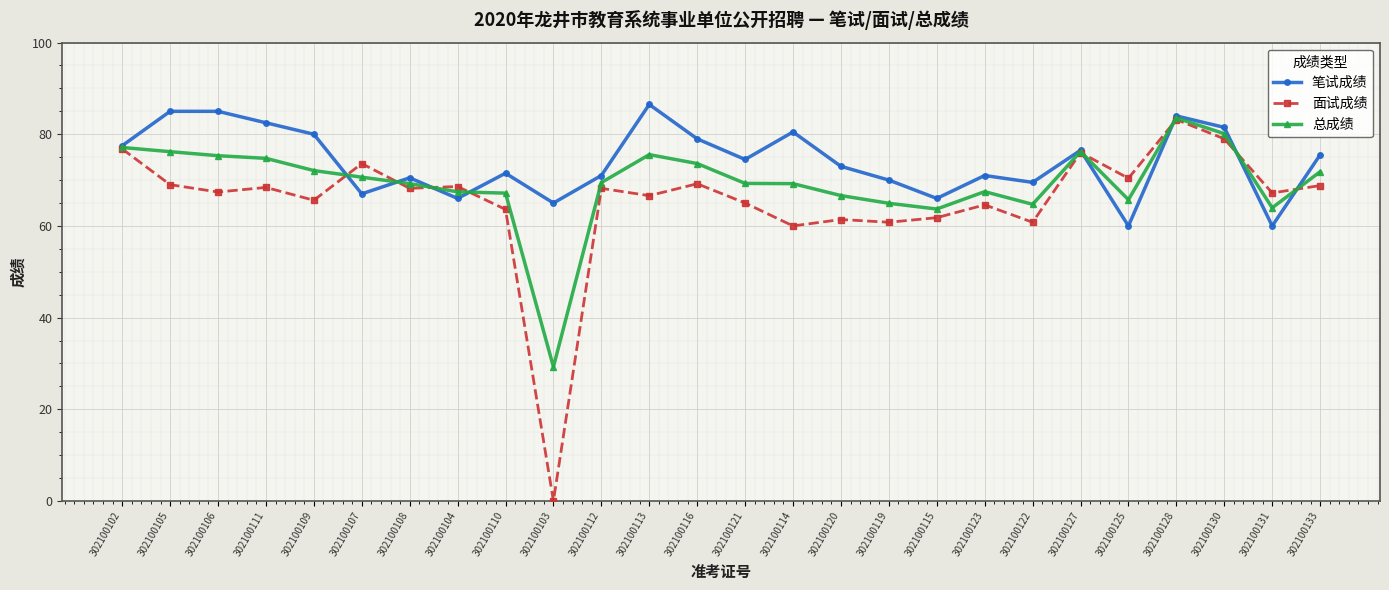

What is the approximate value of 总成绩 at 302100114?

69.2